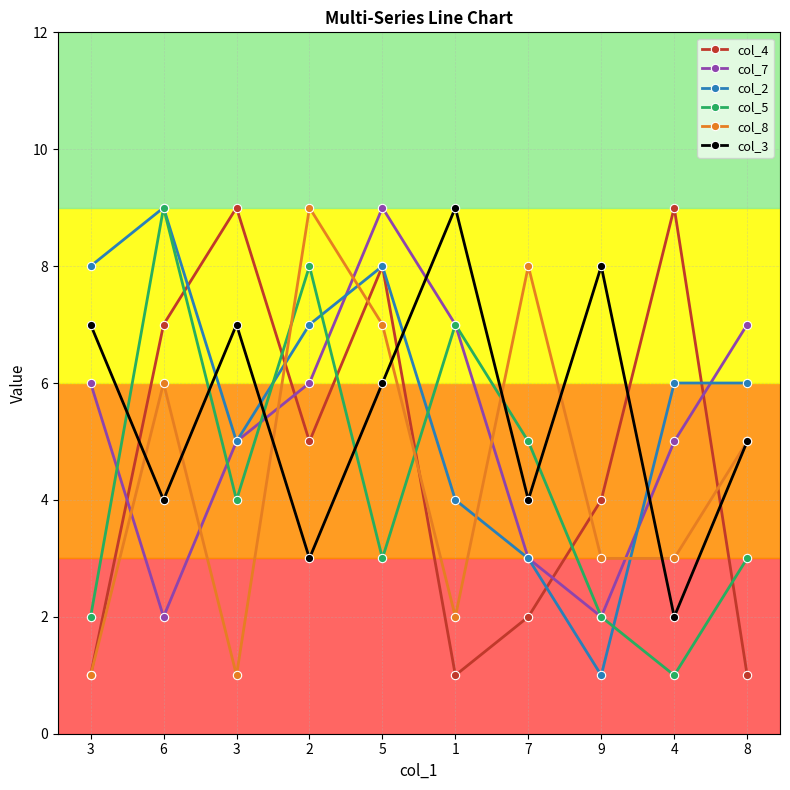

What is the average value of the col_2 series?

6